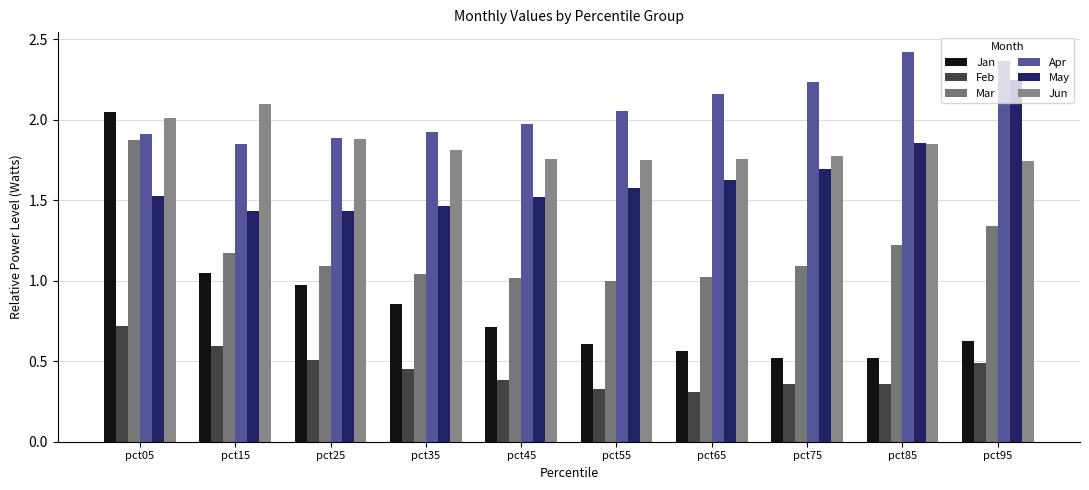

Rank the series at pct45 from highest to lowest value.

Apr, Jun, May, Mar, Jan, Feb